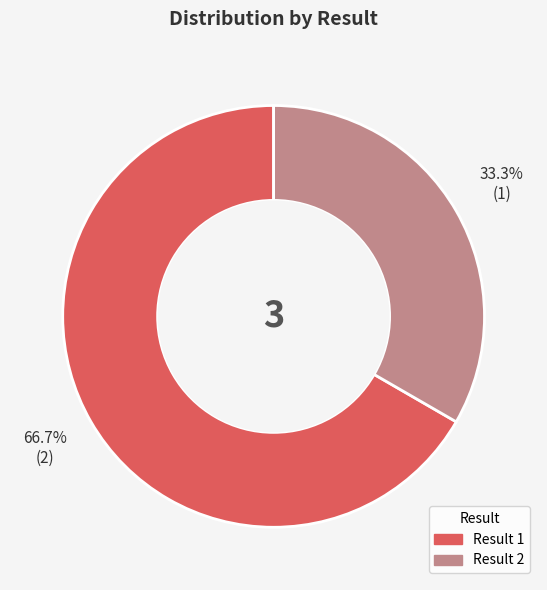

What is the smallest slice in the pie chart?

Result 2